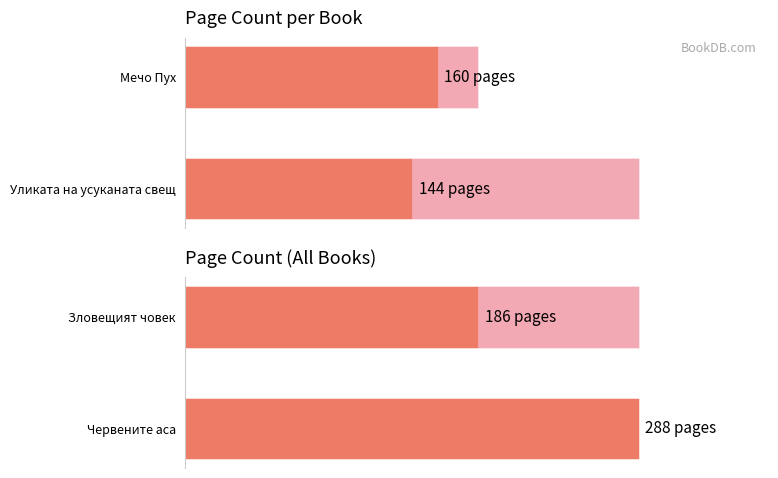

What is the average value of the Average page count series?

152.0